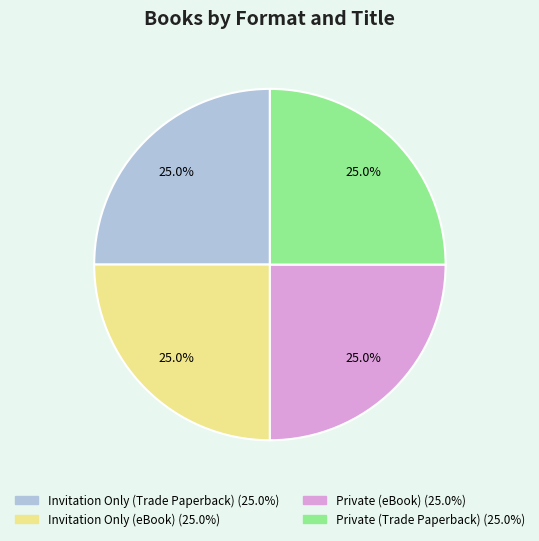

How many segments does this pie chart have?

4